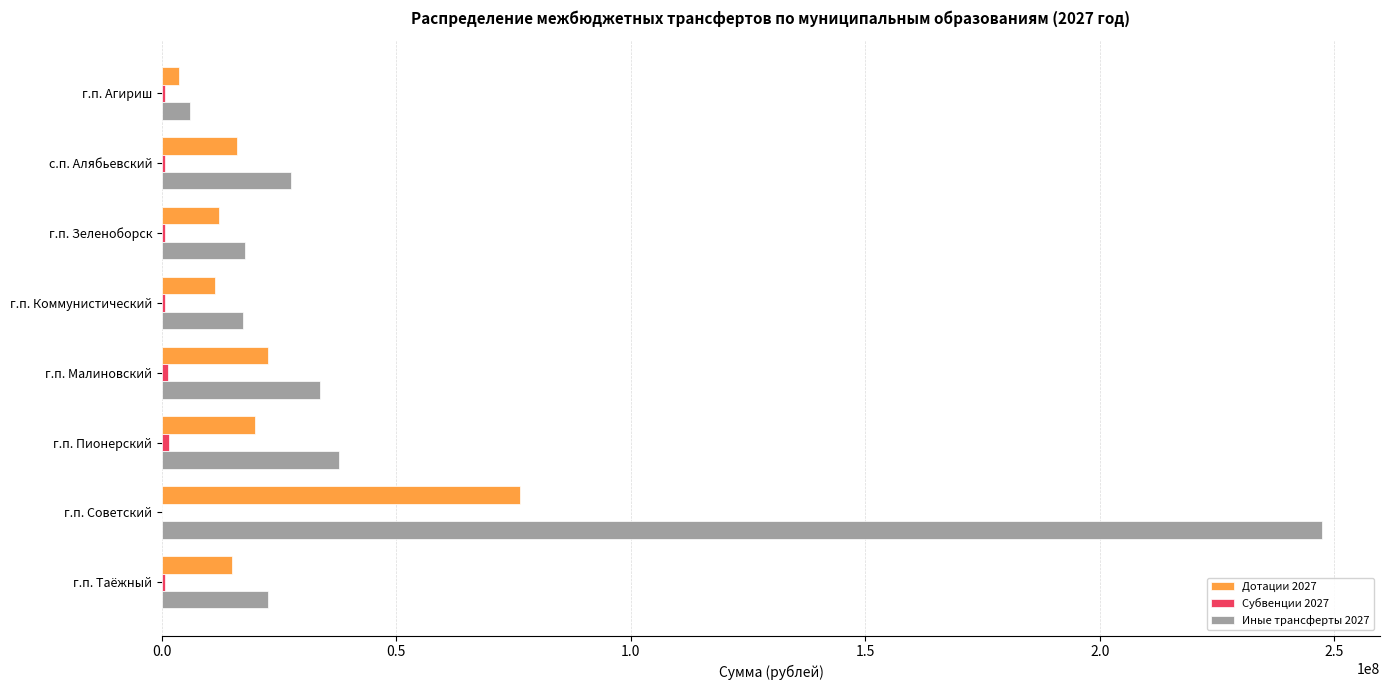

Is it true that Дотации 2027 equals 38956635.7 at г.п. Малиновский?

False